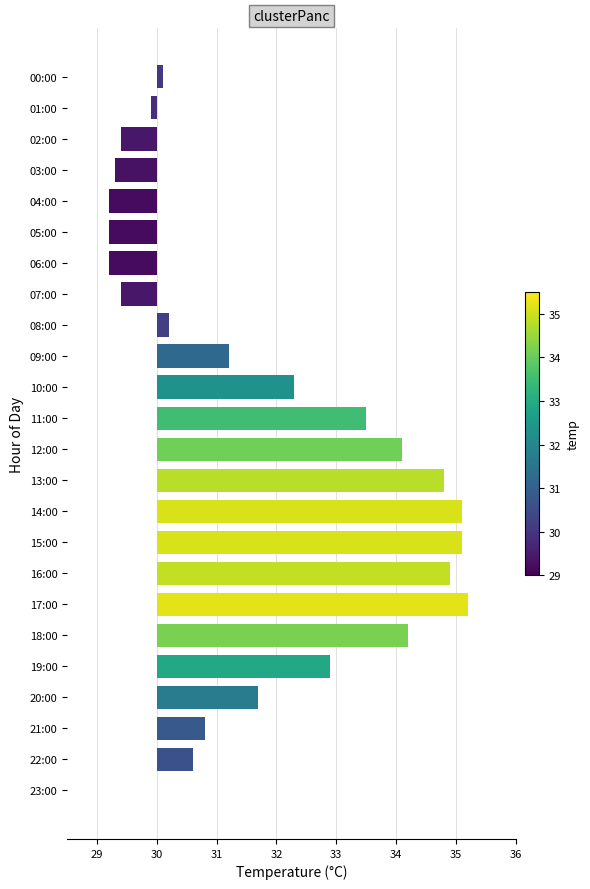

What is the label of the 15th bar from the left?

14:00